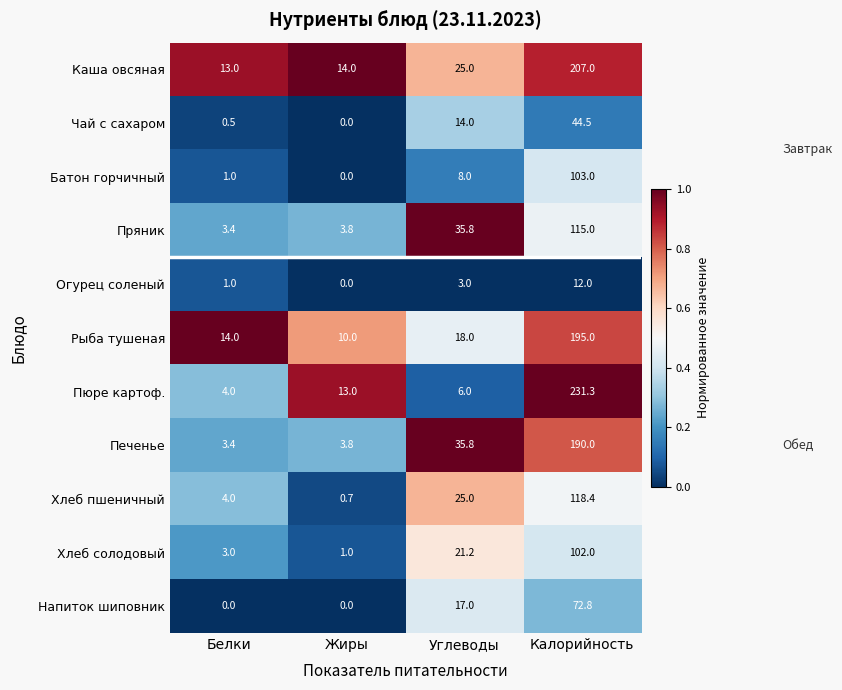

How many categories are shown in the chart?

4